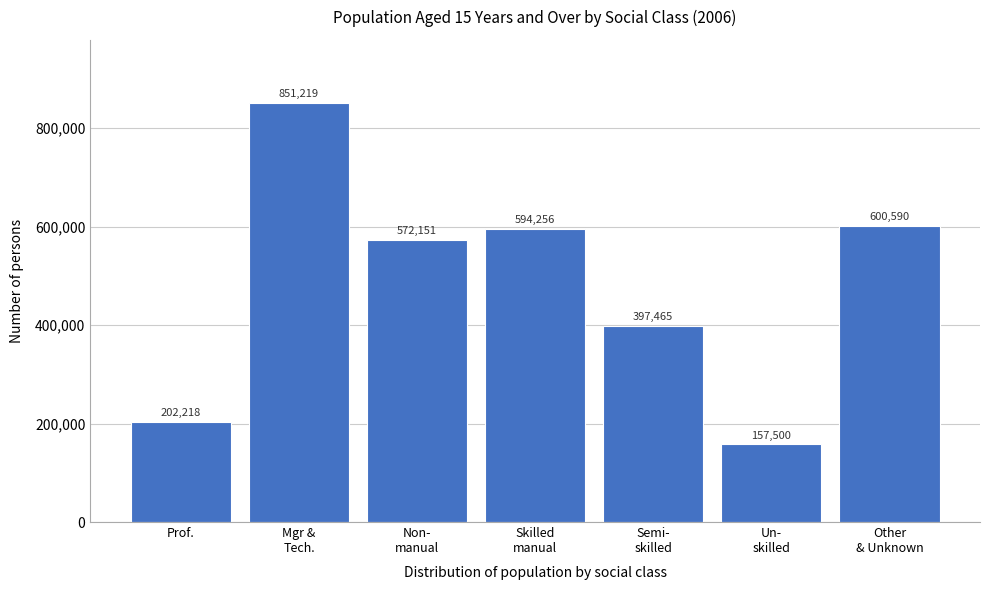

Reading right to left, list all the values displayed in this chart.

600590	157500	397465	594256	572151	851219	202218